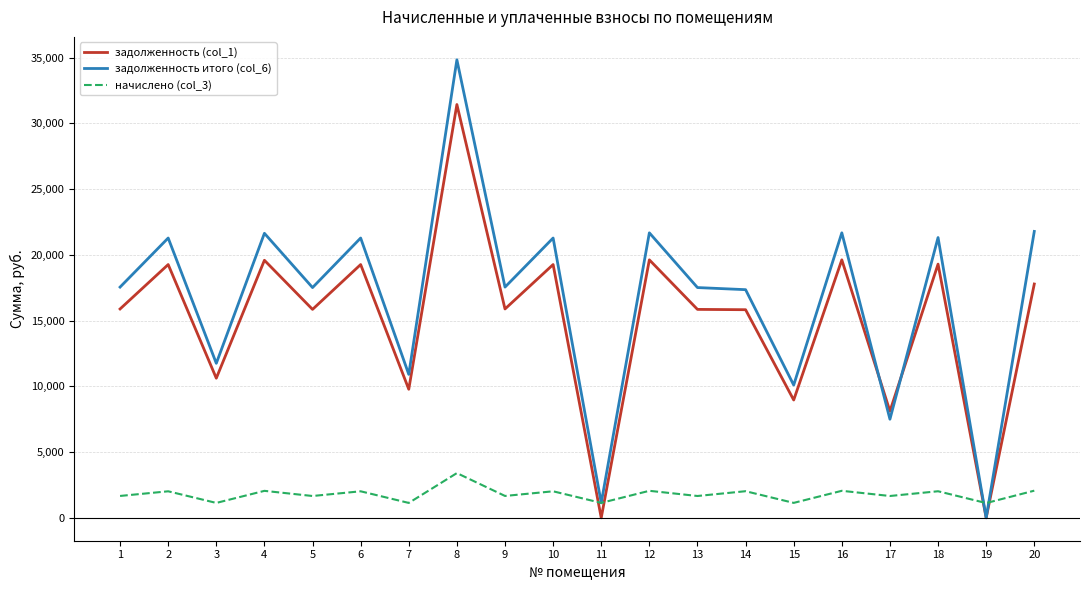

Where do начислено (col_3) and задолженность (col_1) first cross each other?

10 and 11